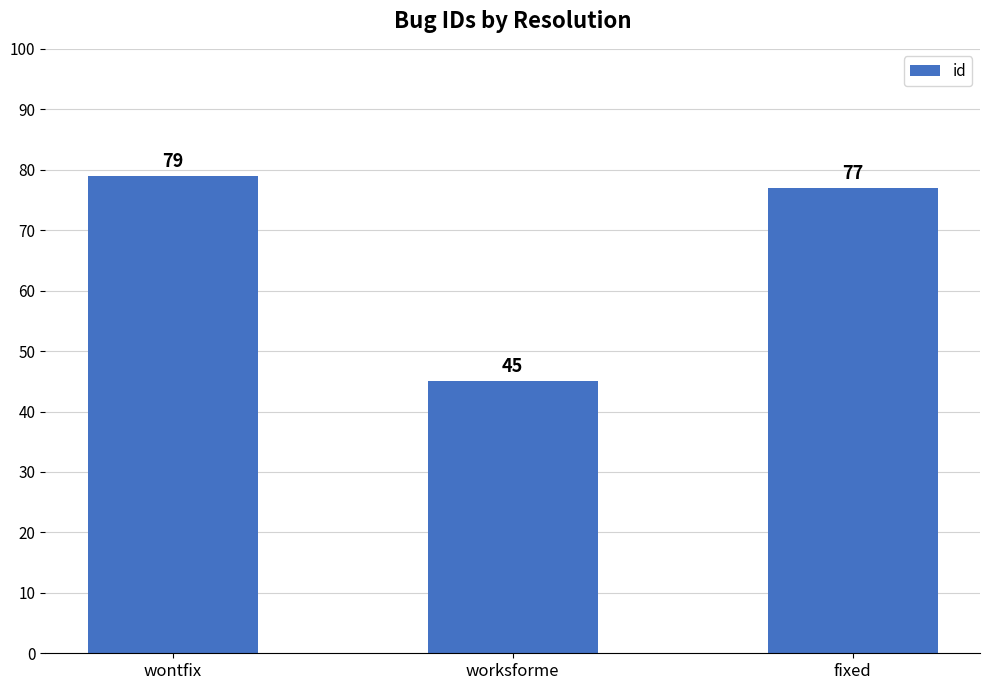

What is the change in value from worksforme to fixed?

+32